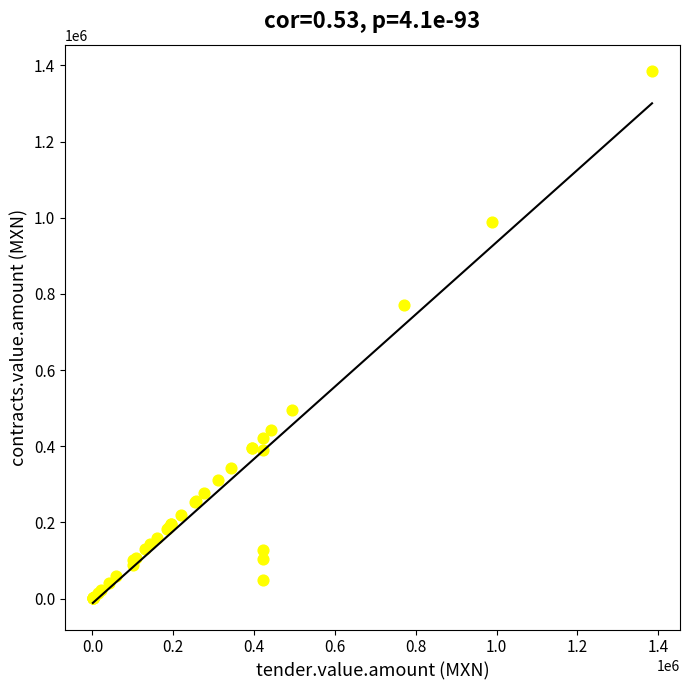

What Y value in the scatter plot is closest to 692812?

772000.0